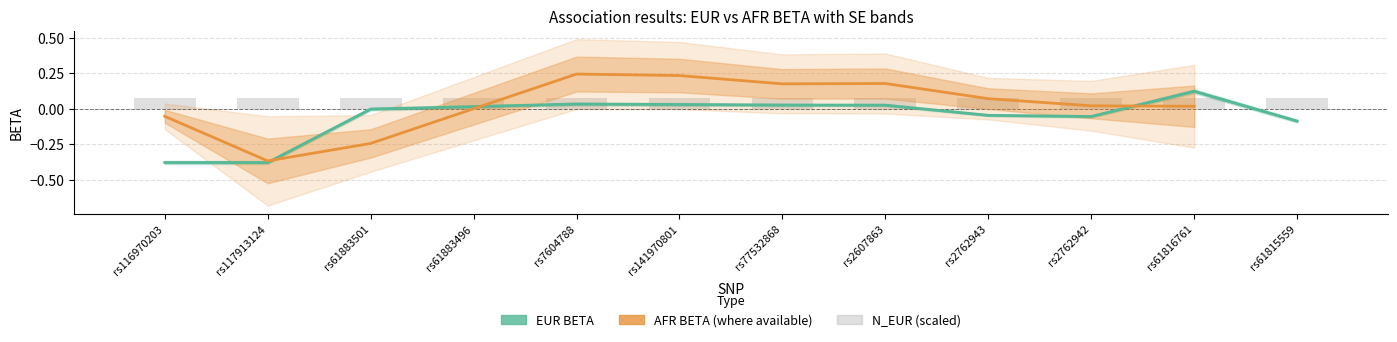

What is the minimum value for N_EUR?

0.1